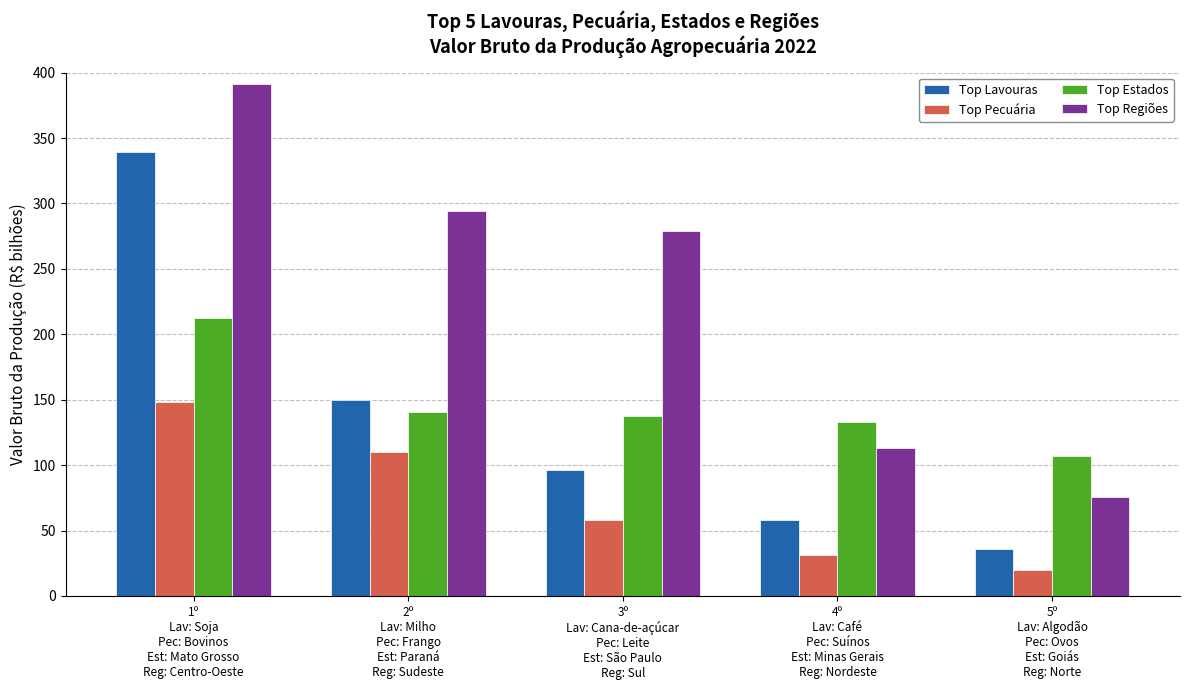

Between 3º
Lav: Cana-de-açúcar
Pec: Leite
Est: São Paulo
Reg: Sul and 4º
Lav: Café
Pec: Suínos
Est: Minas Gerais
Reg: Nordeste, which series saw the biggest shift?

Top Regiões